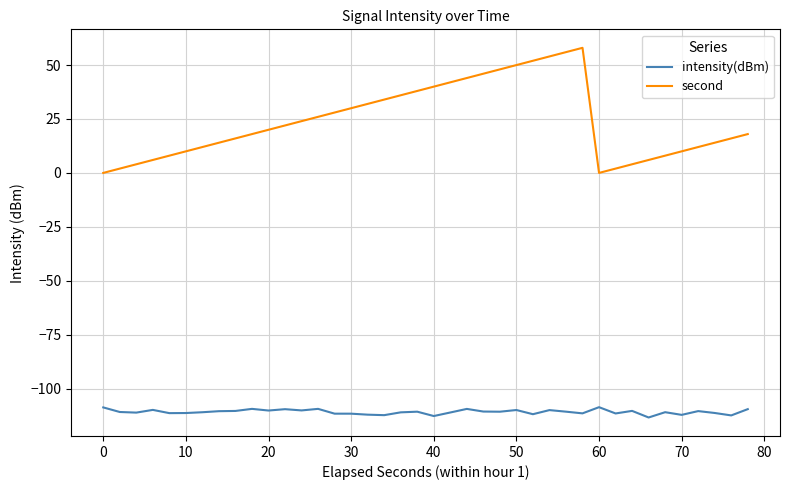

What is the maximum value for intensity(dBm)?

-108.6